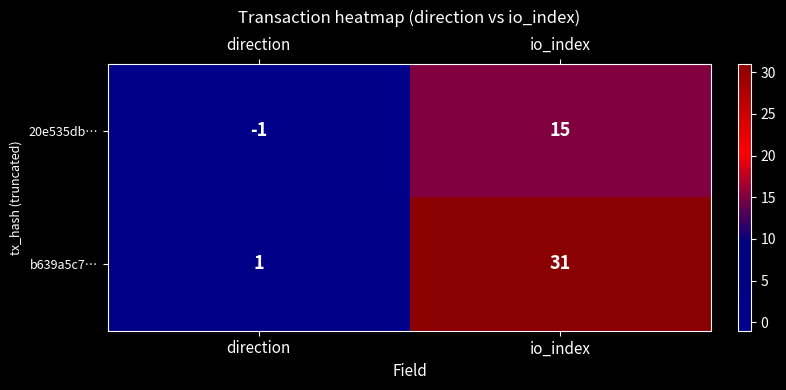

What is the minimum value shown in the chart?

-1